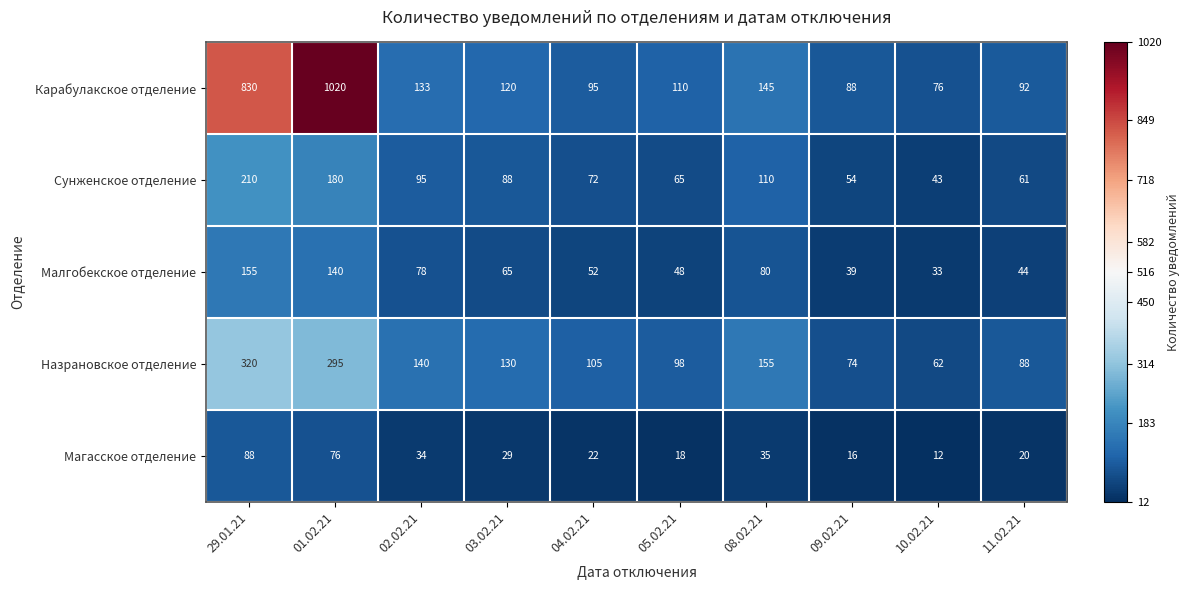

What is the total value across all series at 04.02.21?

346